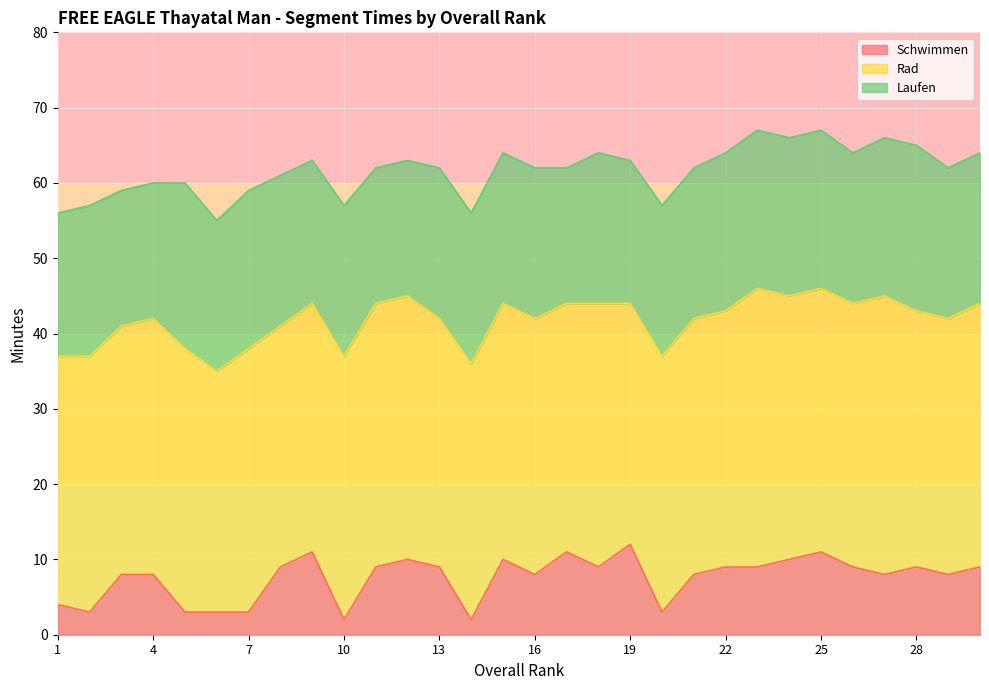

What is the sum of the Laufen values at 9 and 11?

37